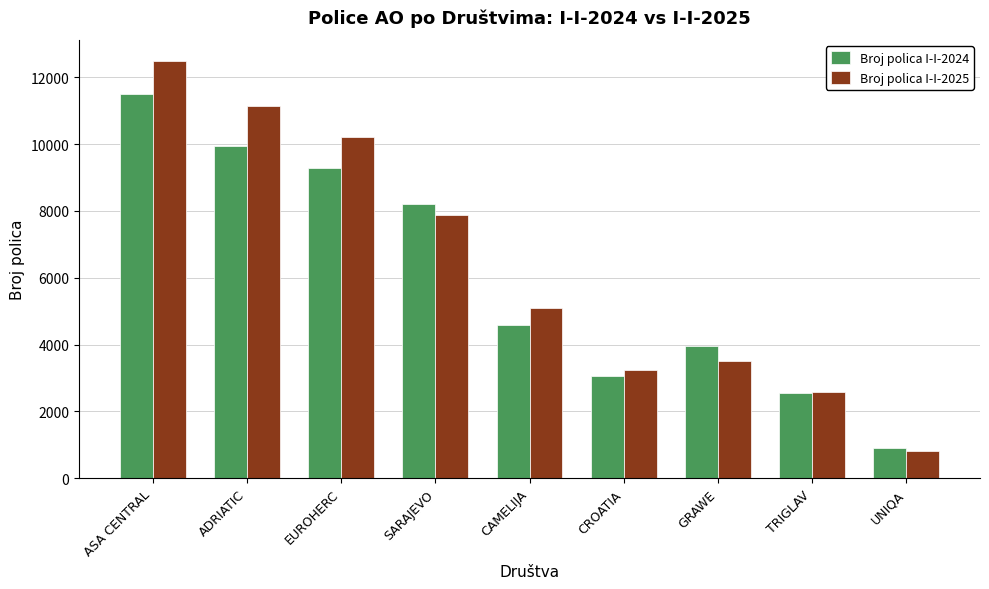

What position from the right is CROATIA?

4